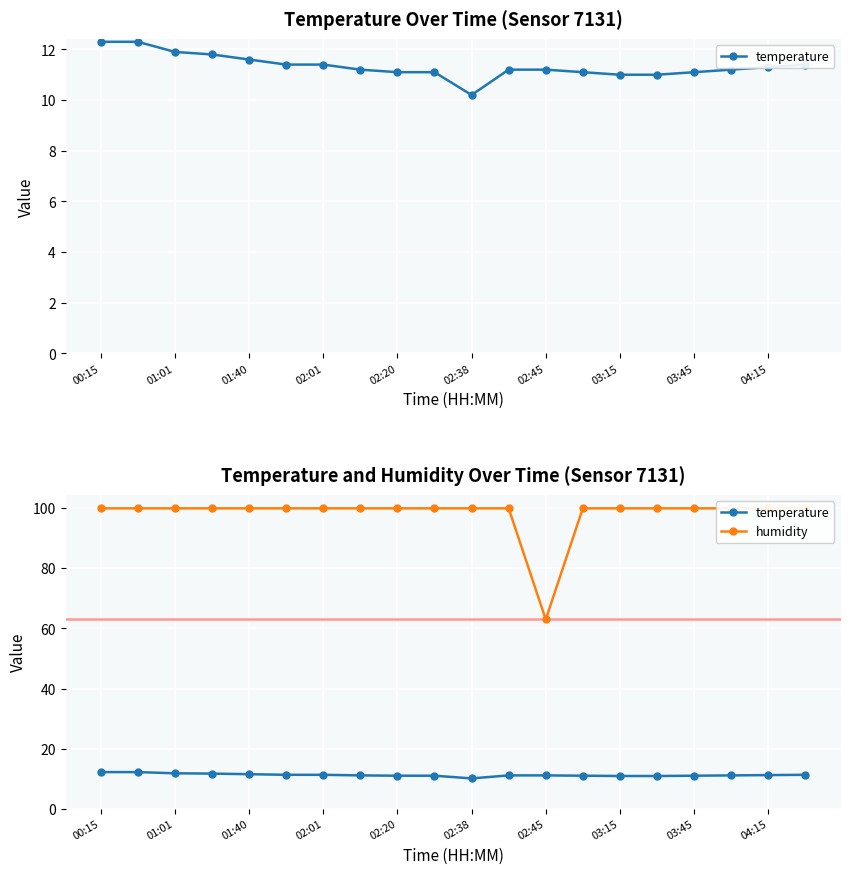

Rank the series by their average value, from lowest to highest.

temperature, humidity